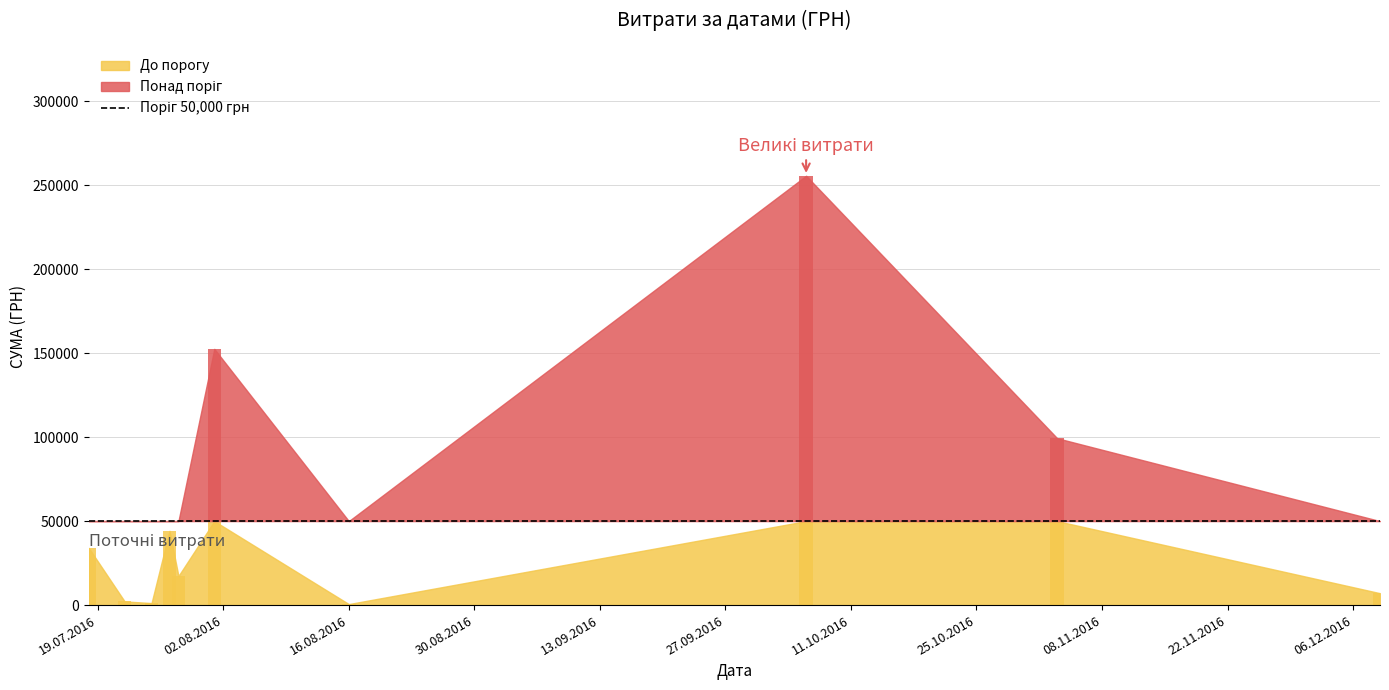

Reading left to right, what are all the values shown in this chart?

09.12.2016=1680.0	09.12.2016=5400.0	03.11.2016=99317.8	06.10.2016=255550.2	16.08.2016=600.0	01.08.2016=152502.2	28.07.2016=17307.0	27.07.2016=2481.0	27.07.2016=15038.0	27.07.2016=2302.0	27.07.2016=1644.0	27.07.2016=2622.0	27.07.2016=470.0	27.07.2016=766.0	27.07.2016=680.0	27.07.2016=4197.0	27.07.2016=334.0	27.07.2016=901.0	25.07.2016=1197.0	22.07.2016=2188.9	18.07.2016=11308.0	18.07.2016=15220.0	18.07.2016=7481.0	27.07.2016=226.0	27.07.2016=3682.0	27.07.2016=102.0	27.07.2016=539.0	27.07.2016=156.0	27.07.2016=1933.0	27.07.2016=473.0	27.07.2016=709.0	27.07.2016=1032.0	27.07.2016=945.0	27.07.2016=1863.0	27.07.2016=455.0	27.07.2016=103.0	27.07.2016=111.0	27.07.2016=426.0